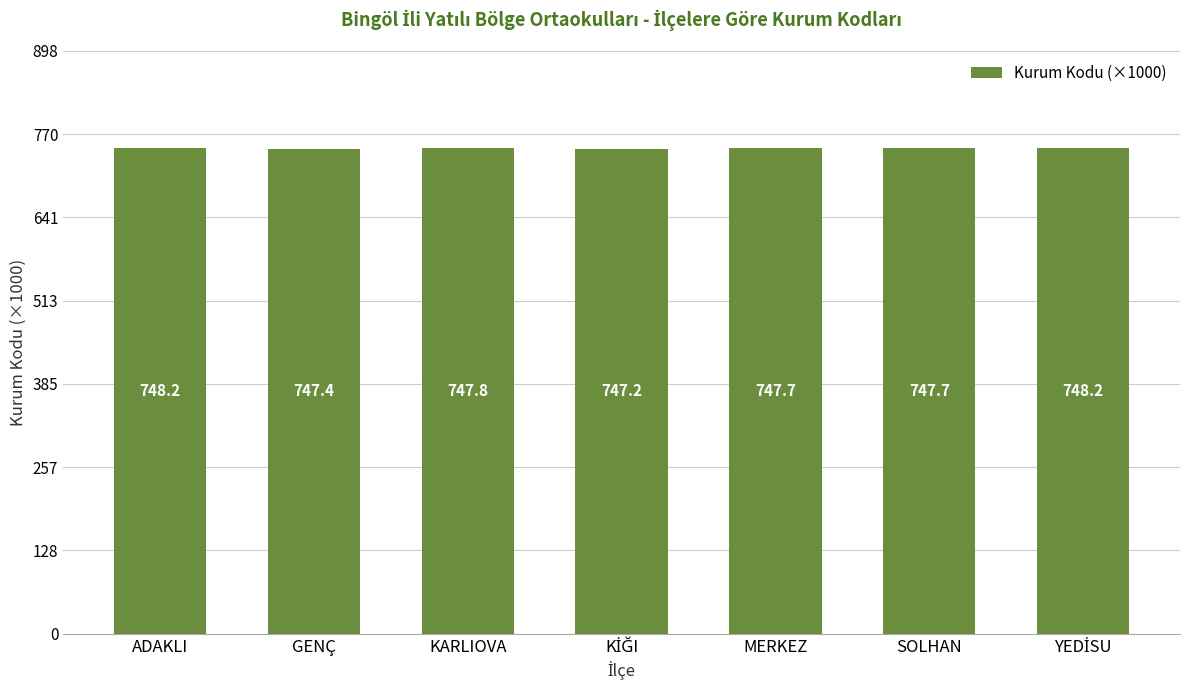

True or false: the data shows 747.8 at KARLIOVA.

True